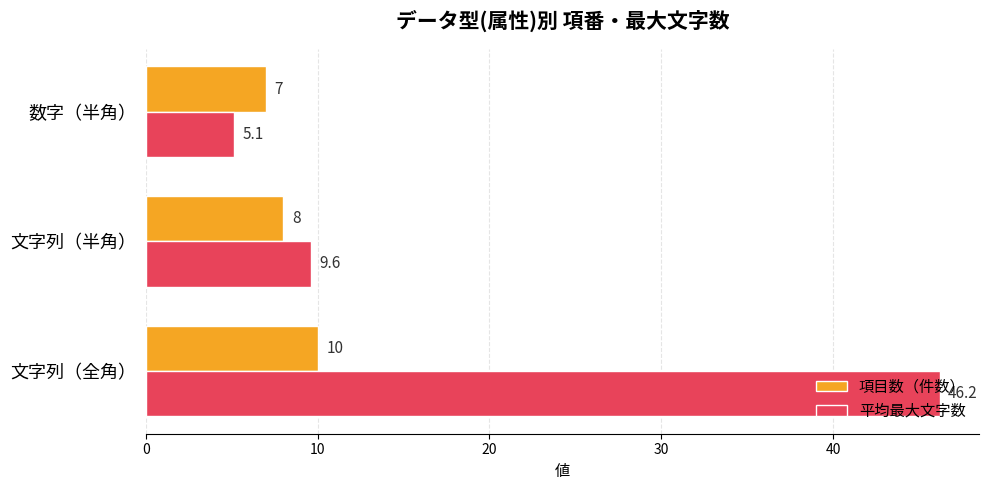

Rank the series by their maximum value, from lowest to highest.

項目数（件数）, 平均最大文字数